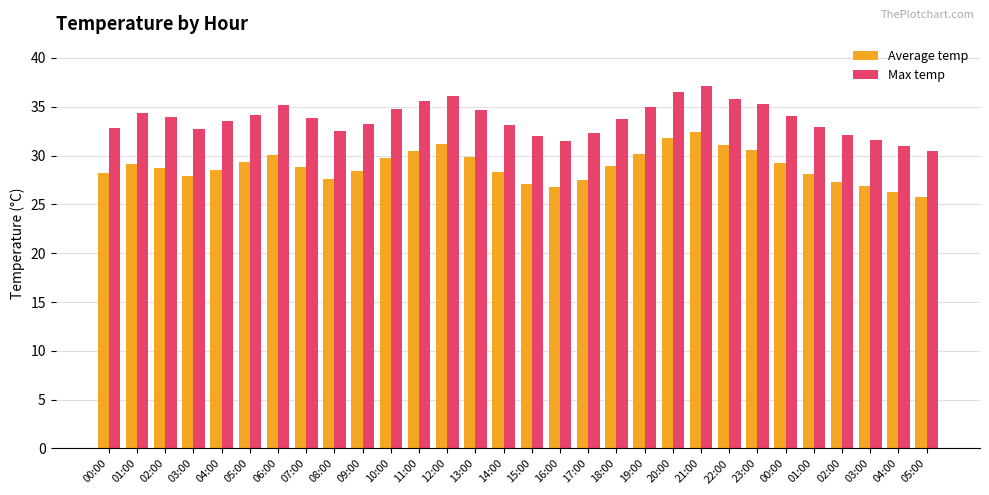

How many bars are there in total?

60